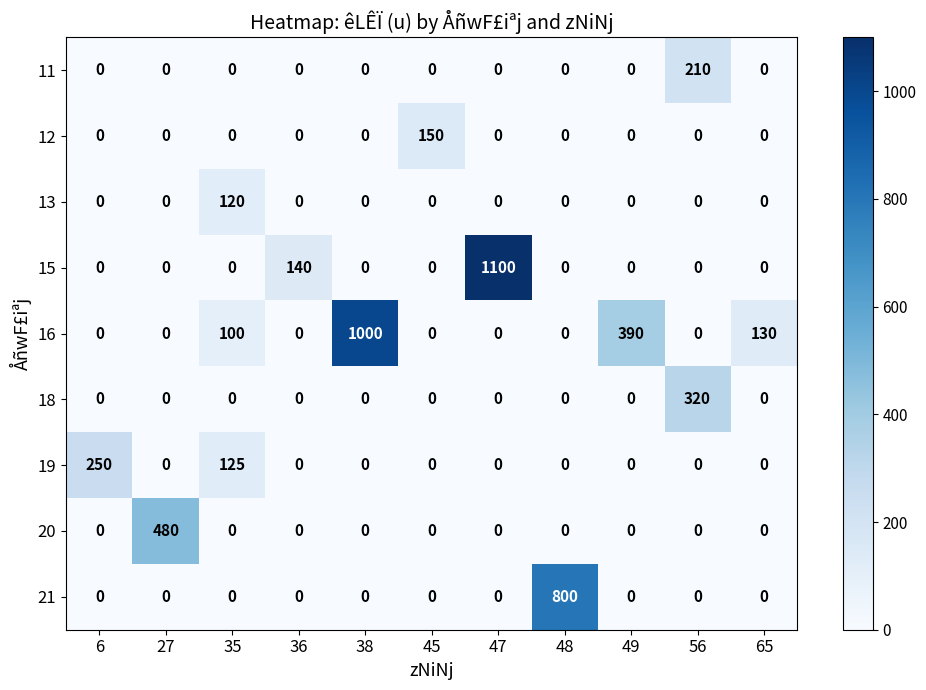

At which category does the chart reach its peak across all series?

47